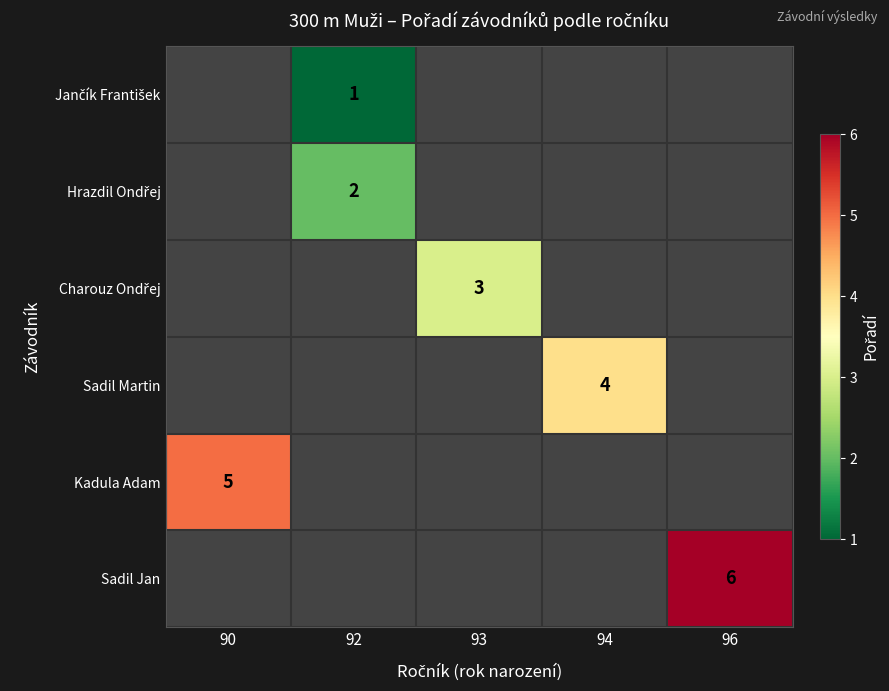

What is the smallest value displayed?

1.0